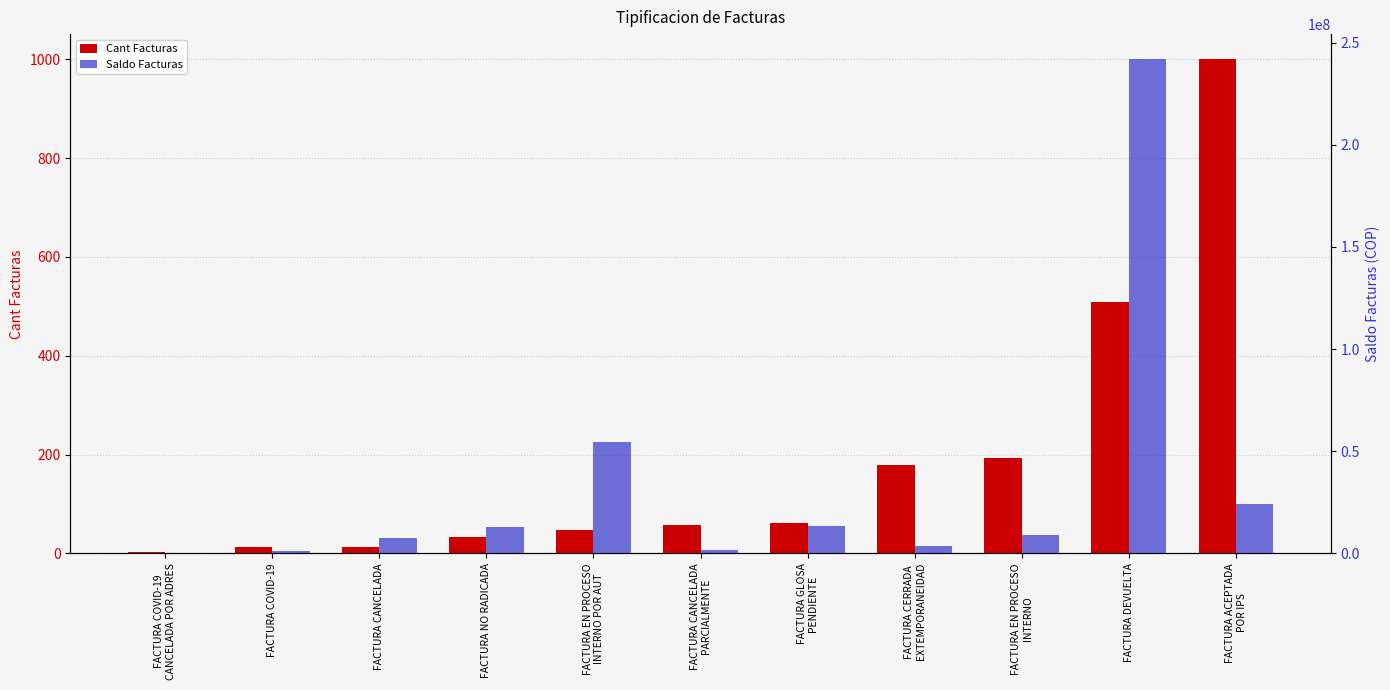

What is the value of the Cant Facturas bar at the 8th from the left?

178